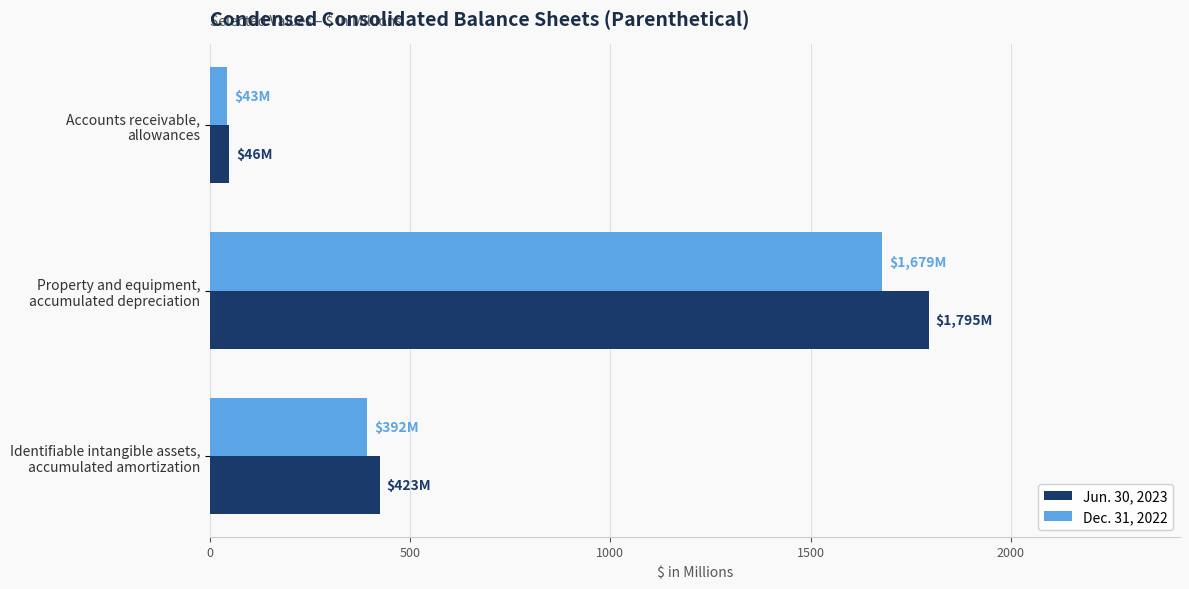

Count the number of data series in this chart.

2